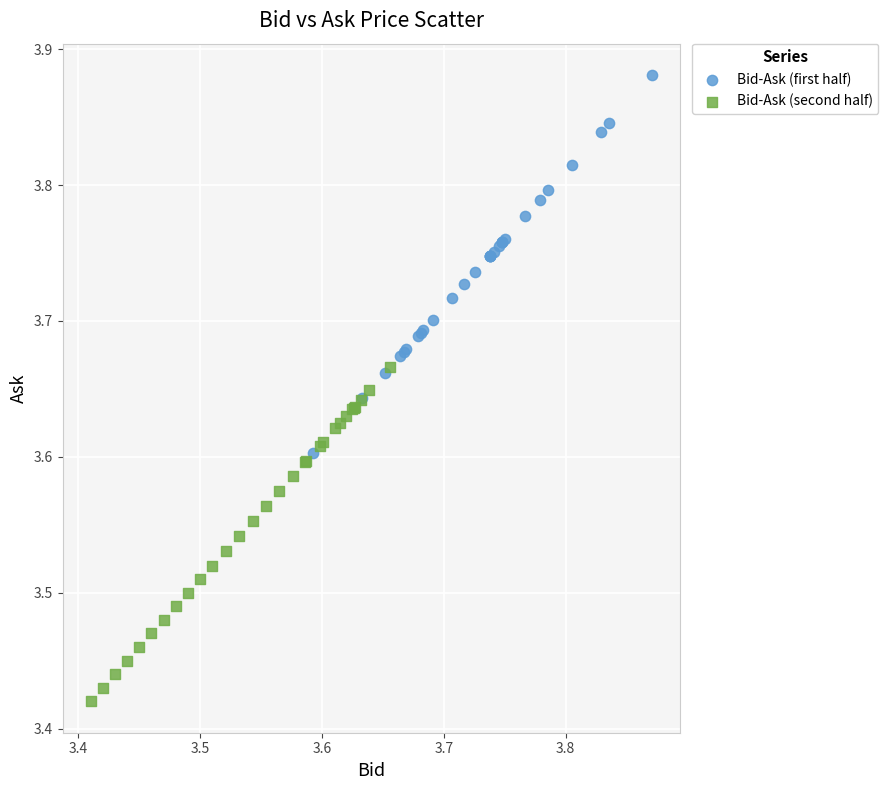

Which series has the largest Y range (max minus min)?

Bid-Ask (first half)